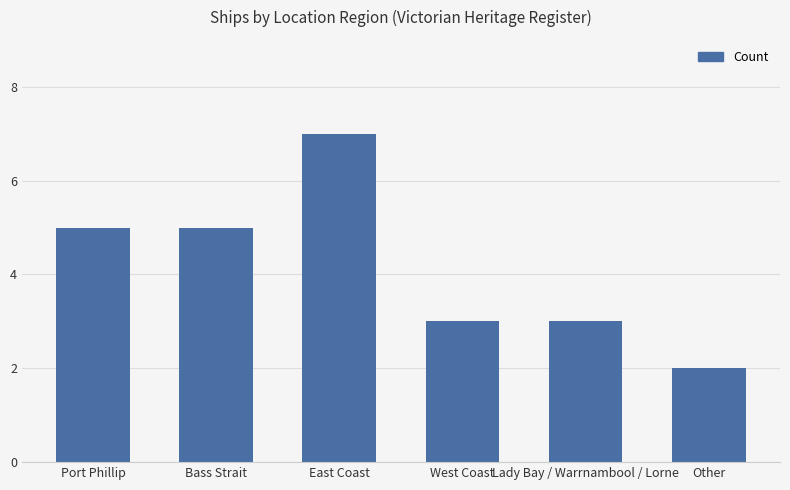

What is the average value?

4